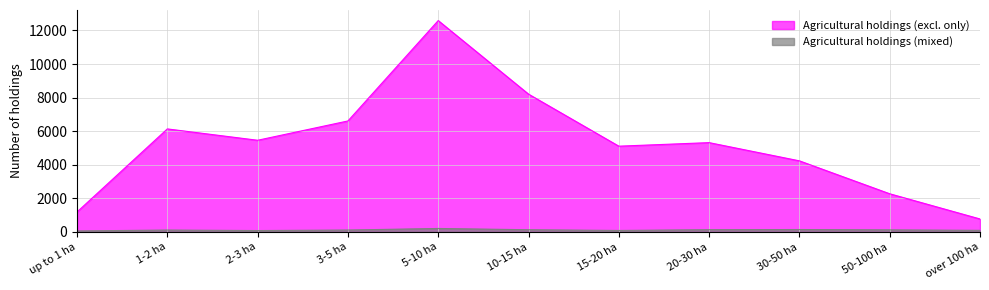

Rank the series by their average value, from highest to lowest.

Agricultural holdings (excl. only), Agricultural holdings (mixed)